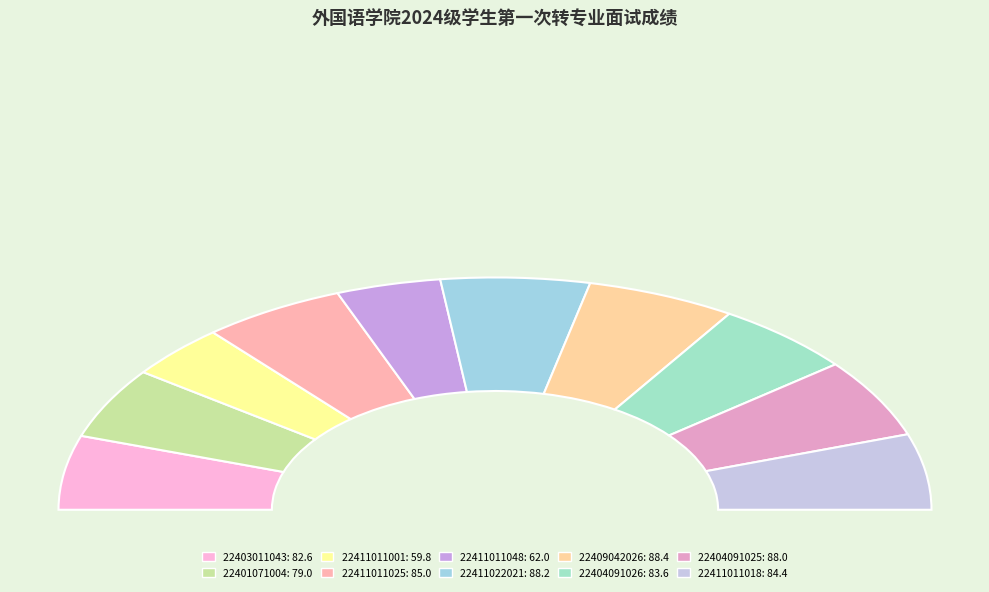

Rank the categories by value from highest to lowest.

88.4, 88.2, 88, 85, 84.4, 83.6, 82.6, 79, 62, 59.8